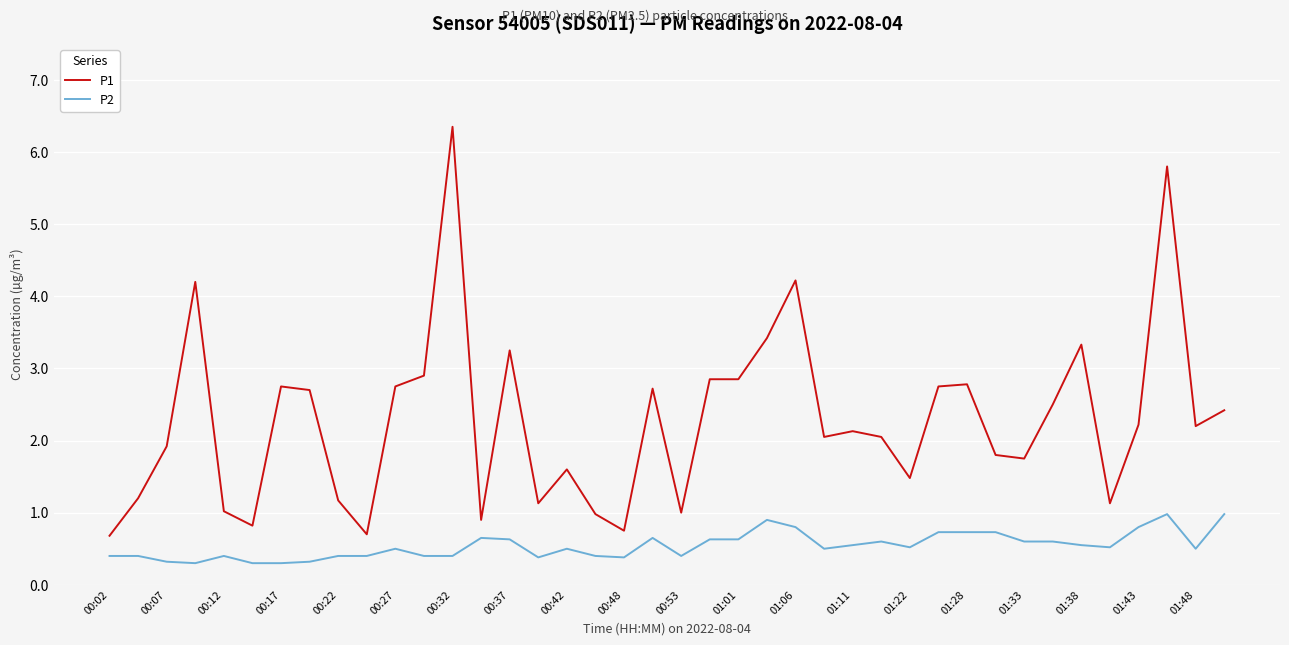

What is the difference between the maximum and minimum values in the P1 series?

5.7